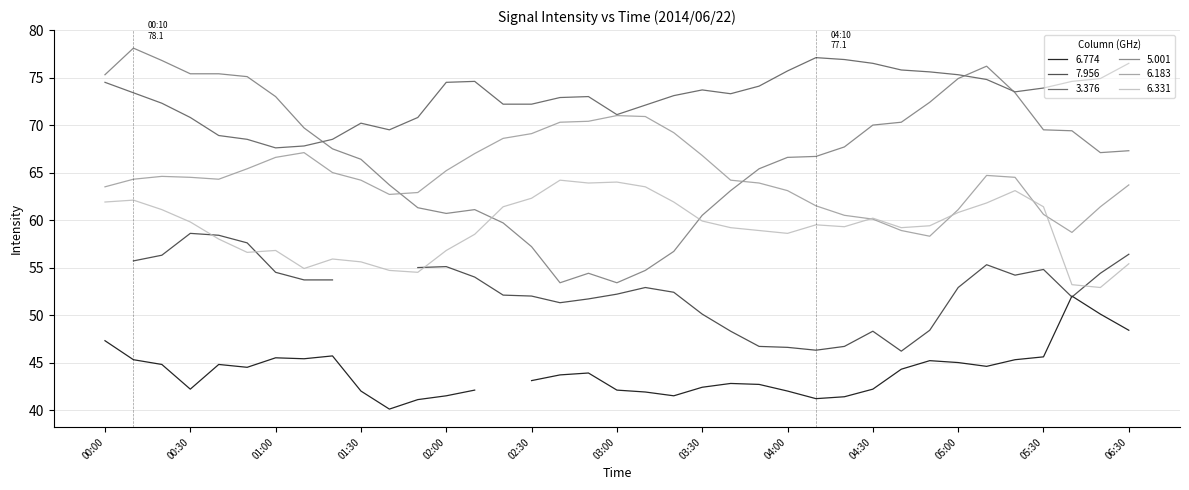

What is the maximum value for 6.183?

71.0